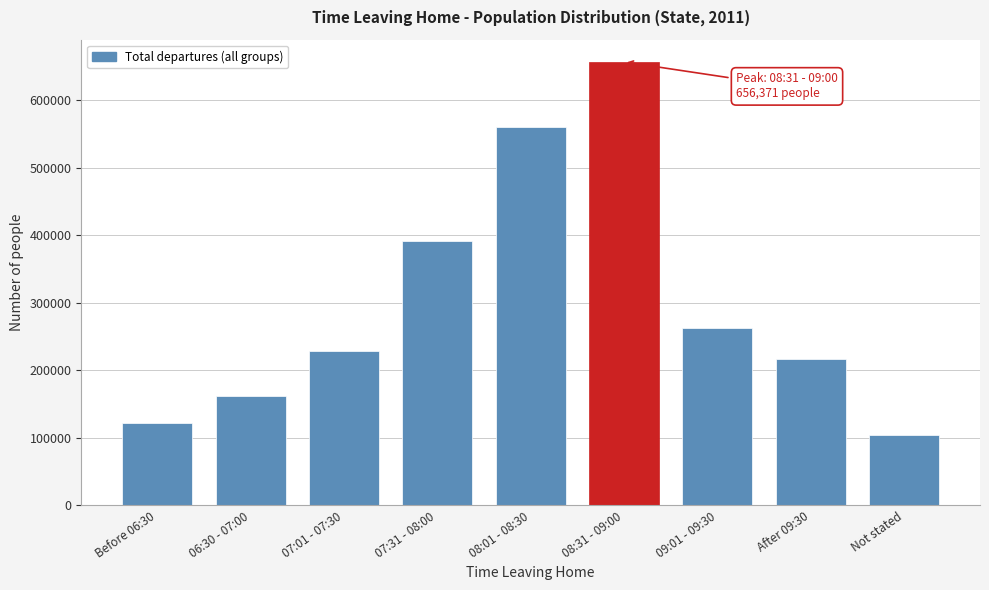

Reading right to left, transcribe all the data shown in this chart.

Not stated=104620	After 09:30=216043	09:01 - 09:30=262469	08:31 - 09:00=656371	08:01 - 08:30=560748	07:31 - 08:00=391908	07:01 - 07:30=228595	06:30 - 07:00=161594	Before 06:30=122056